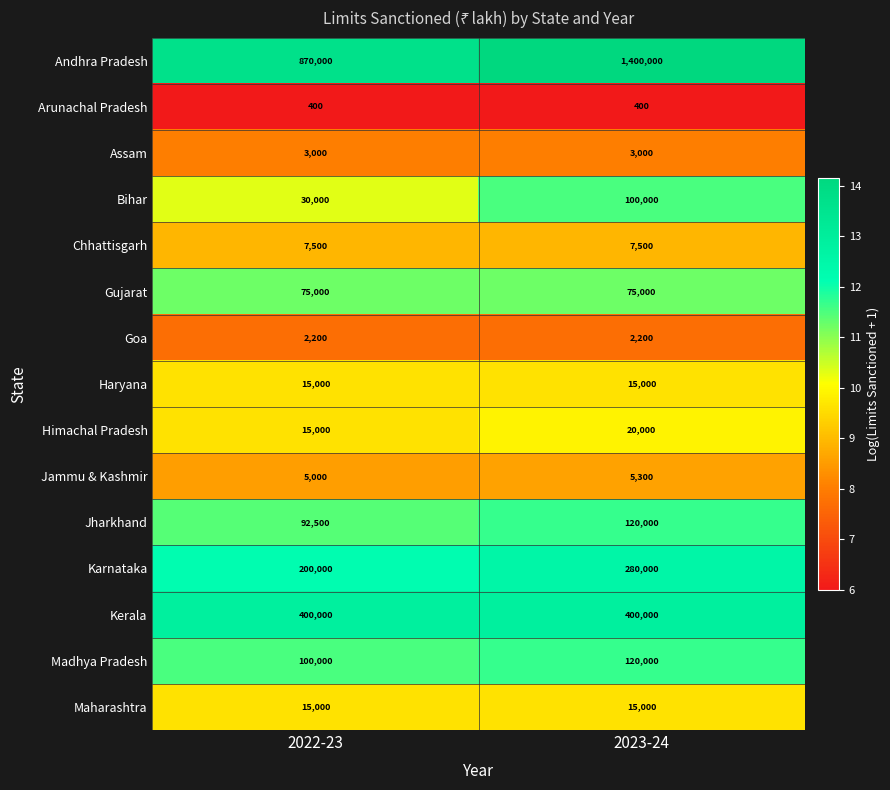

The Bihar series shows 100000 at 2023-24. True or false?

True